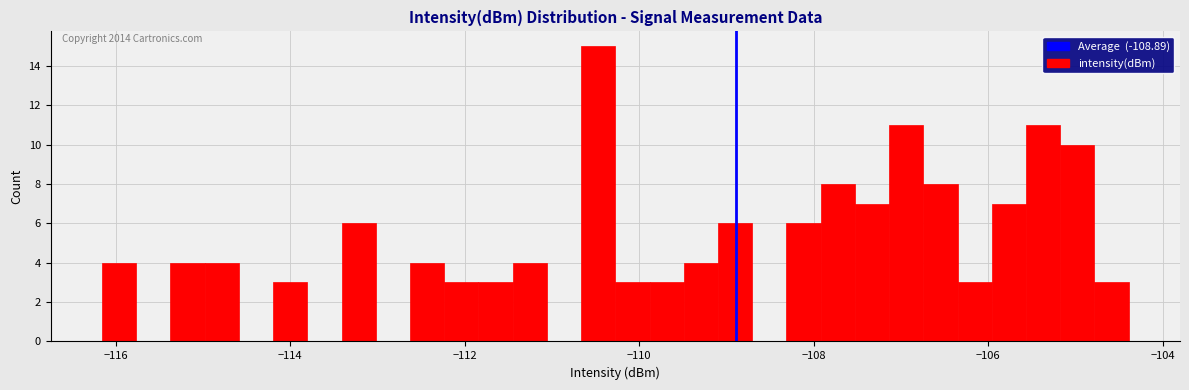

Read against the x-axis, roughly where is the centre of the tallest bar?

-110.4